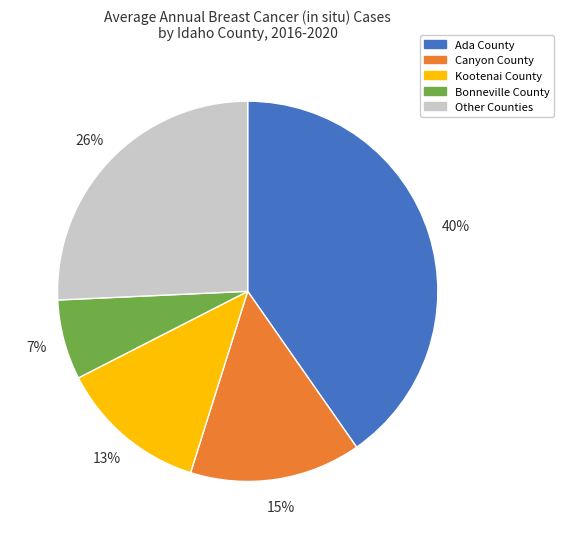

To the nearest percent, what portion does Kootenai County represent?

13%